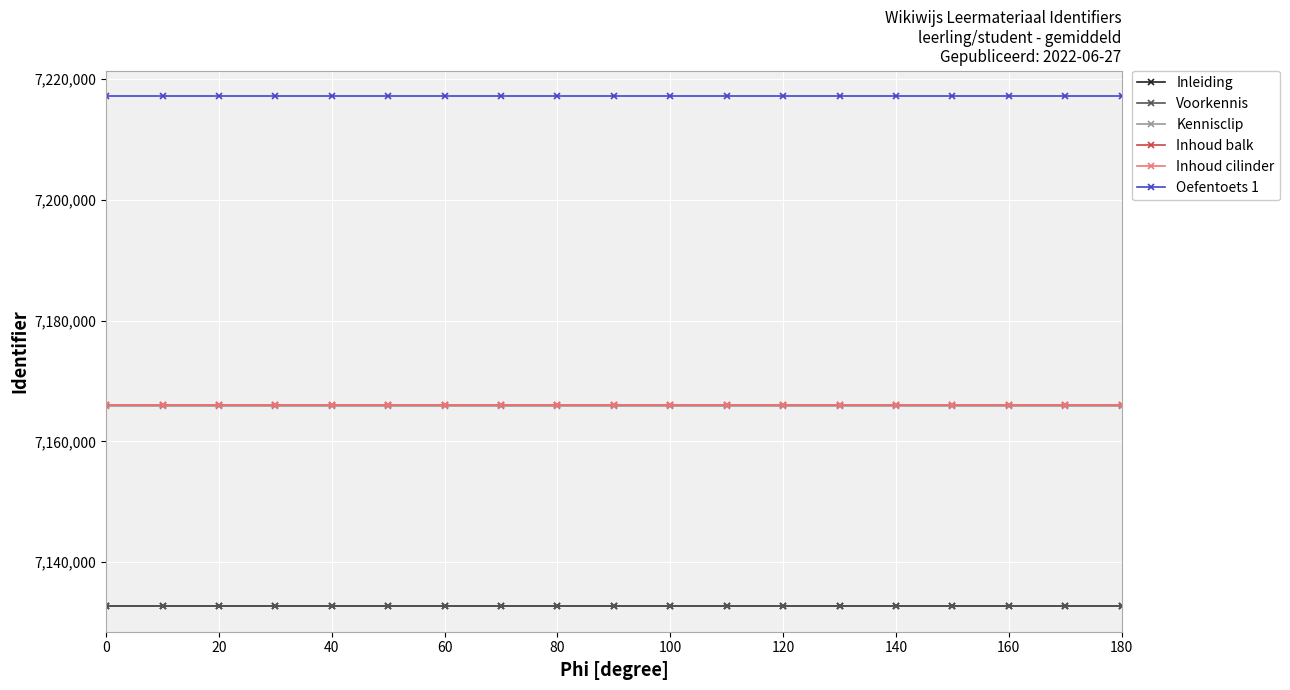

True or false: Inhoud balk and Inleiding cross at least once.

False